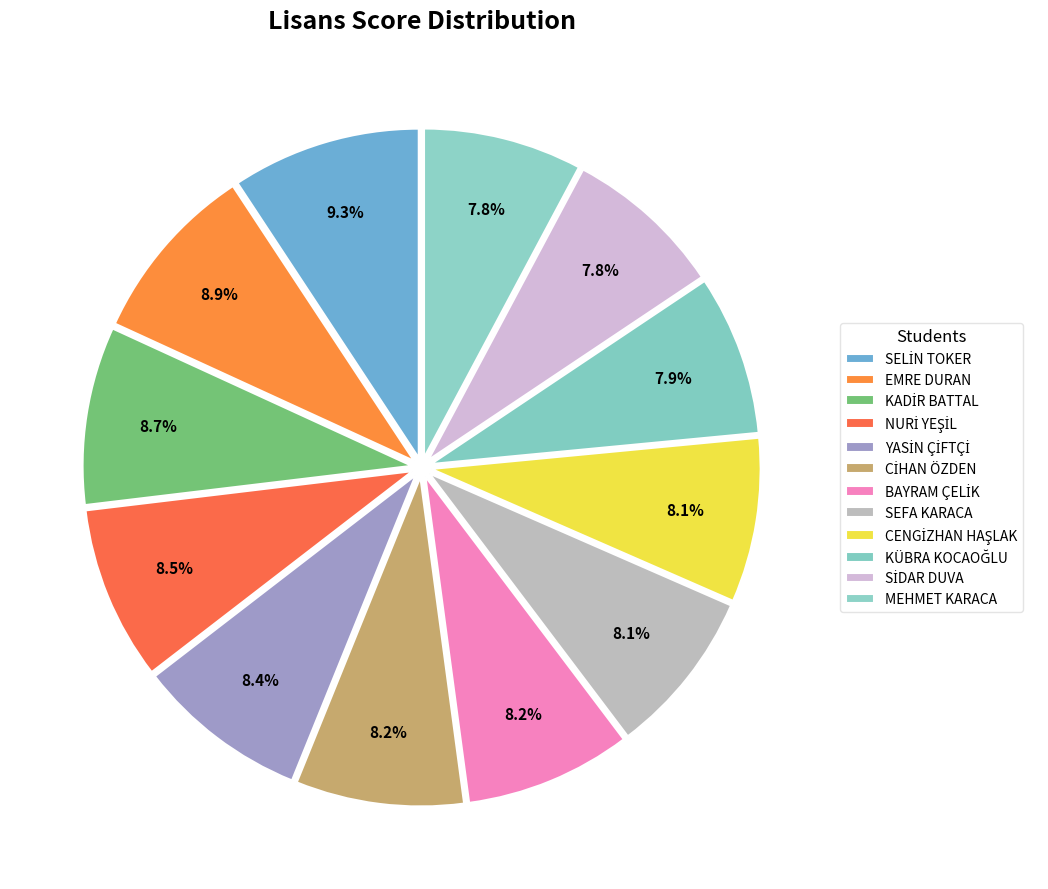

How many segments does this pie chart have?

12